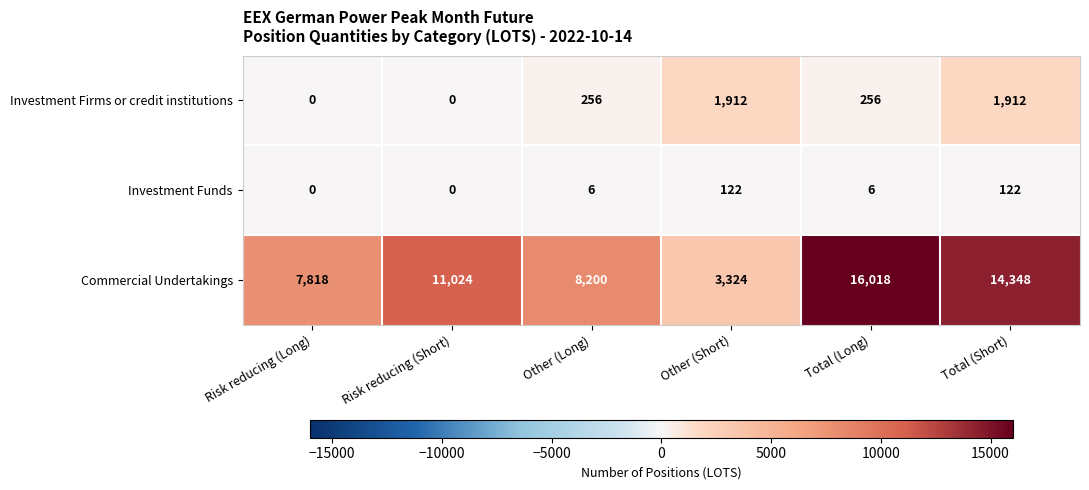

What is the spread (max minus min) of values at Other (Short)?

3202